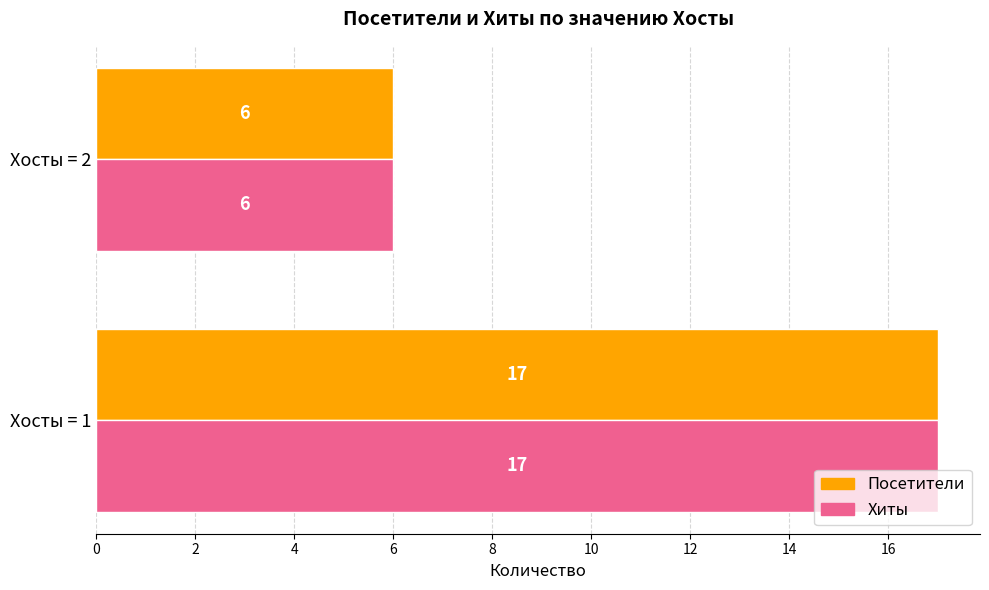

Is the value of Посетители at Хосты = 1 greater than the value of Хиты at Хосты = 2?

Yes